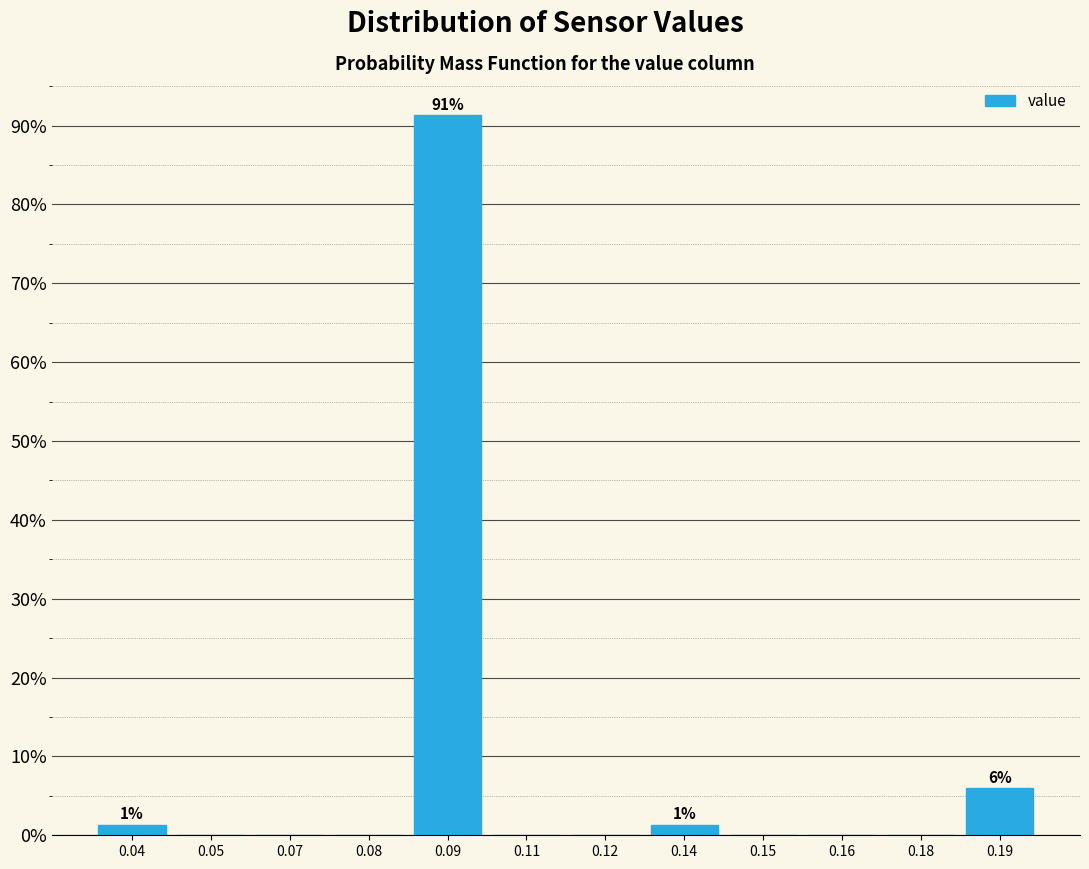

Reading left to right, list all the values displayed in this chart.

0.04=1.3	0.05=0.0	0.07=0.0	0.08=0.0	0.09=91.3	0.11=0.0	0.12=0.0	0.14=1.3	0.15=0.0	0.16=0.0	0.18=0.0	0.19=6.0